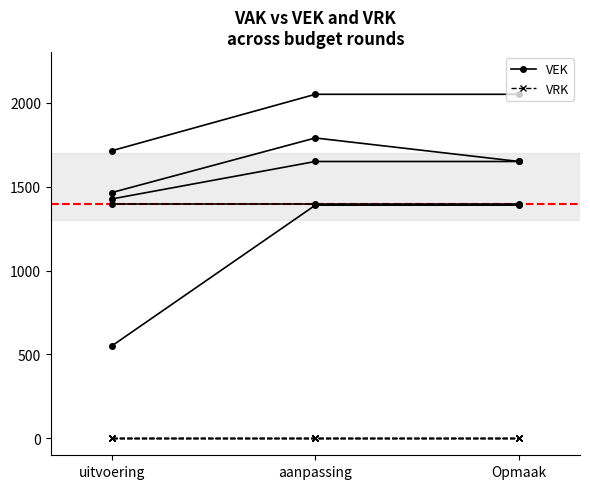

What is the lowest value of the VEK series?

1713